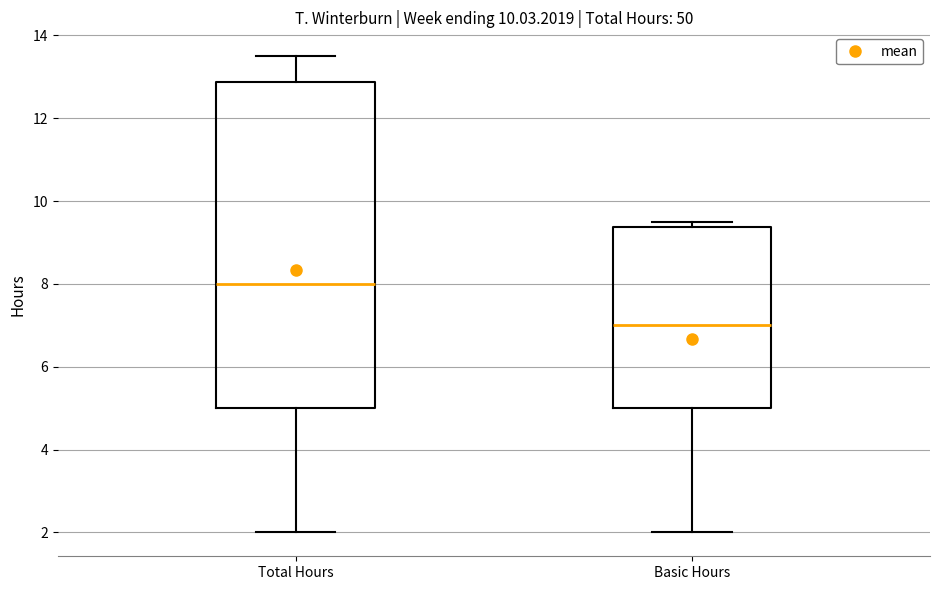

Where is the lower edge of the box for Total Hours on the y-axis? The values are not printed on the chart, so give them approximately, as read against the axis.

5.0